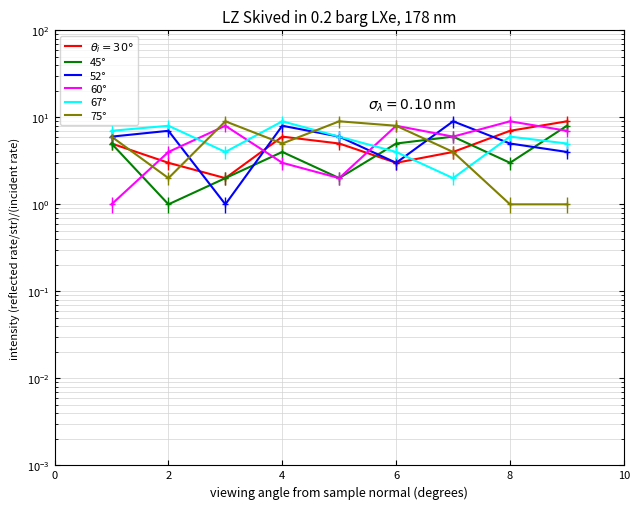

Is this an area chart (filled region under the line)?

No